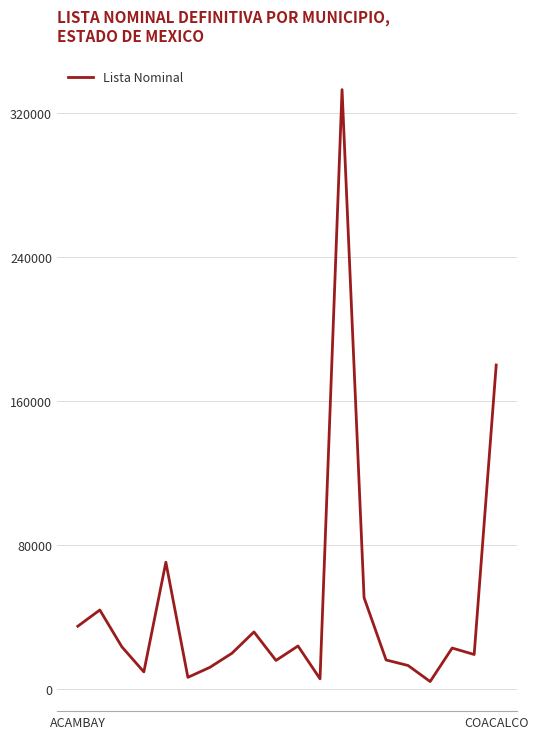

What is the maximum value shown in the chart?

332999